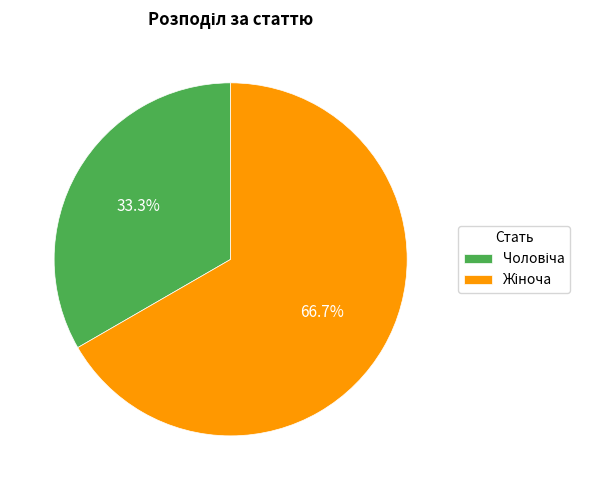

Does any single category account for the majority?

Yes